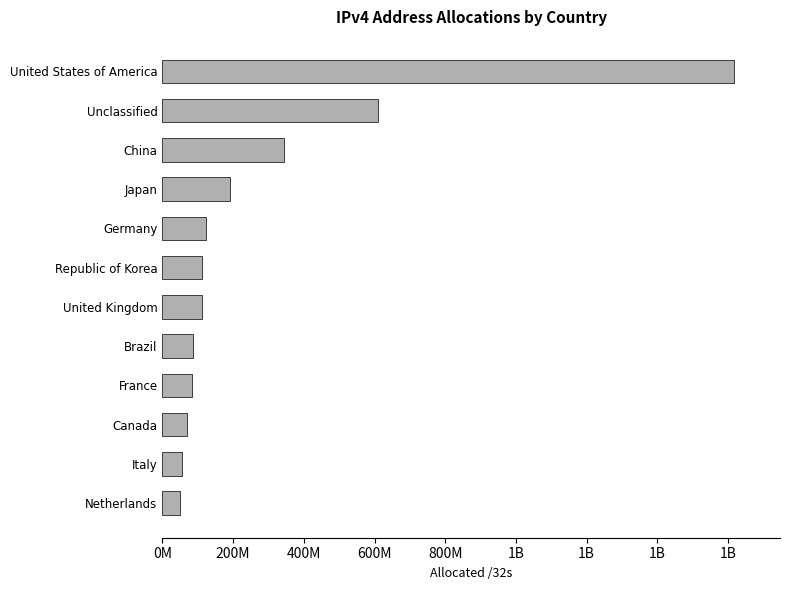

What is the sum of all values?

3456520232